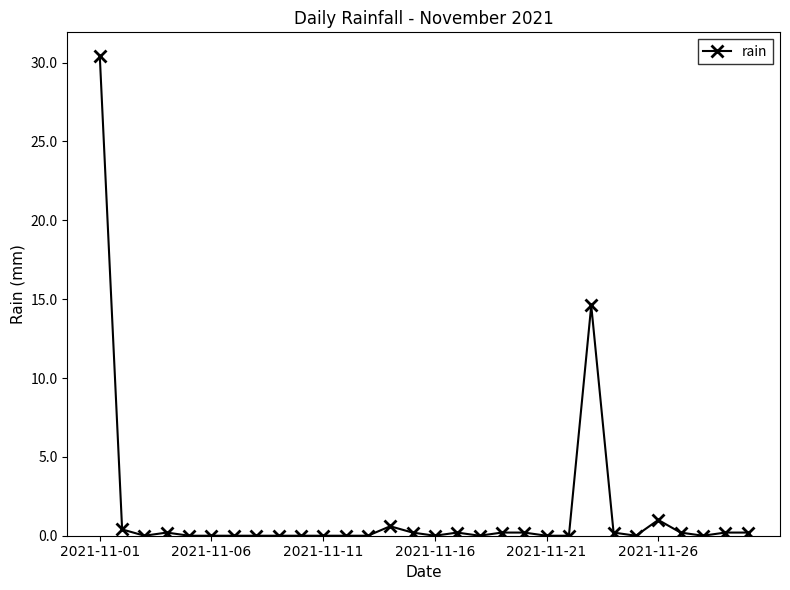

What is the maximum value shown in the chart?

30.4